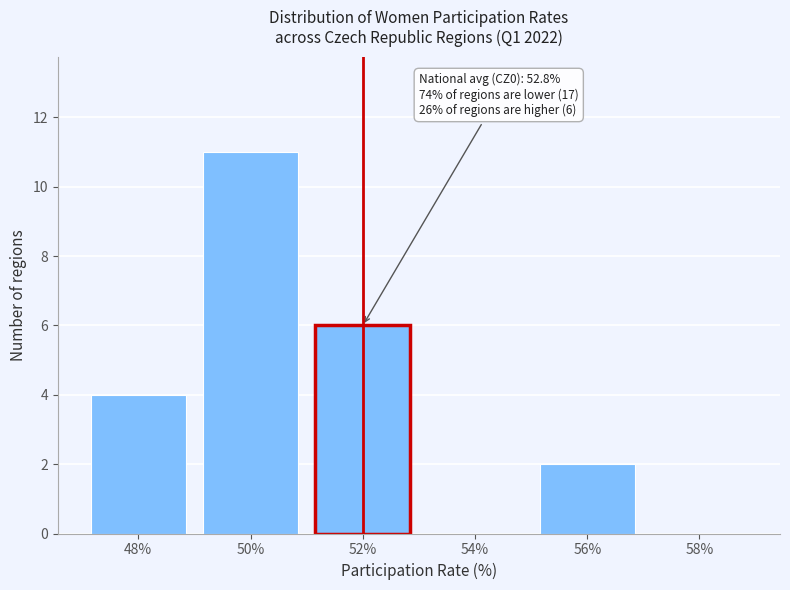

Reading right to left, transcribe all the data shown in this chart.

58%=0	56%=2	54%=0	52%=6	50%=11	48%=4